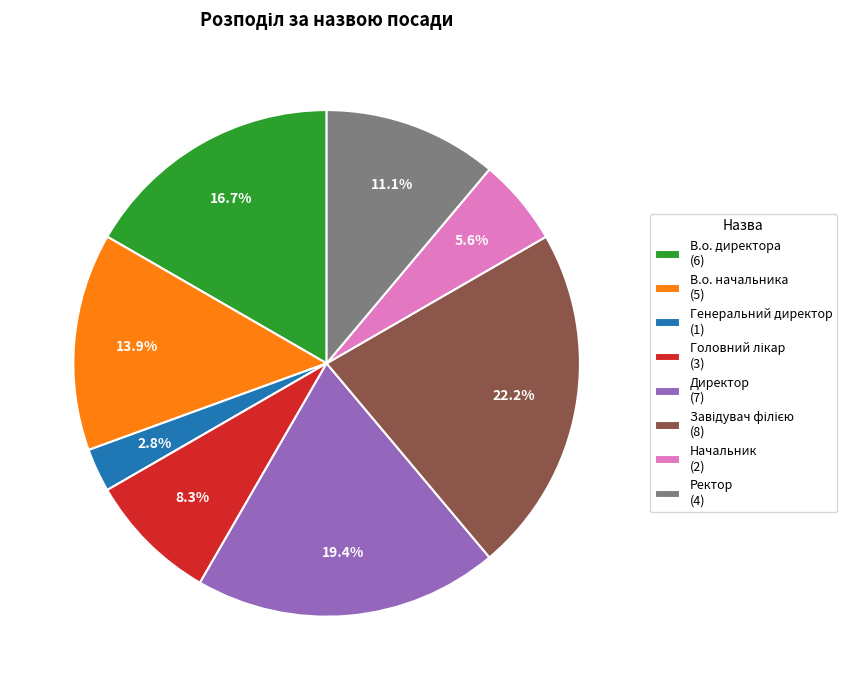

Do В.о. начальника (5) and В.о. директора (6) together represent more than half of the pie?

No